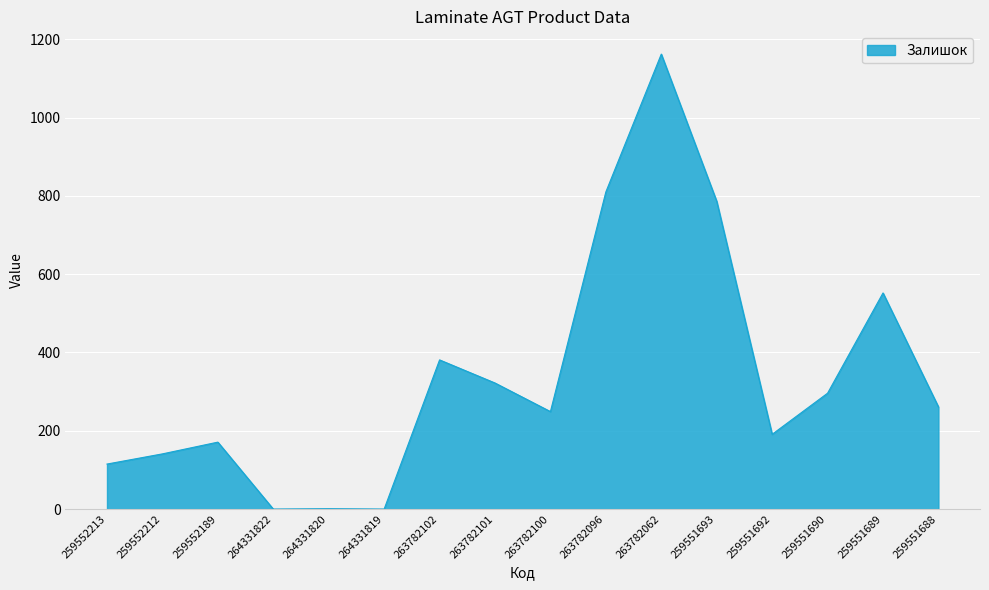

The chart shows a value of 249 at 263782100. True or false?

True